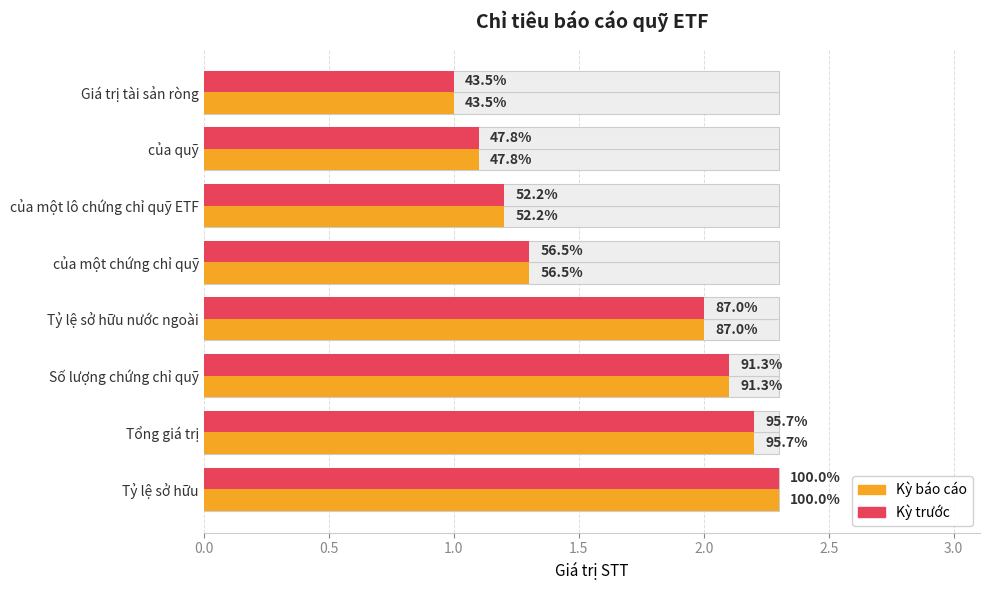

Are the bars grouped side by side (vs. stacked)?

Yes